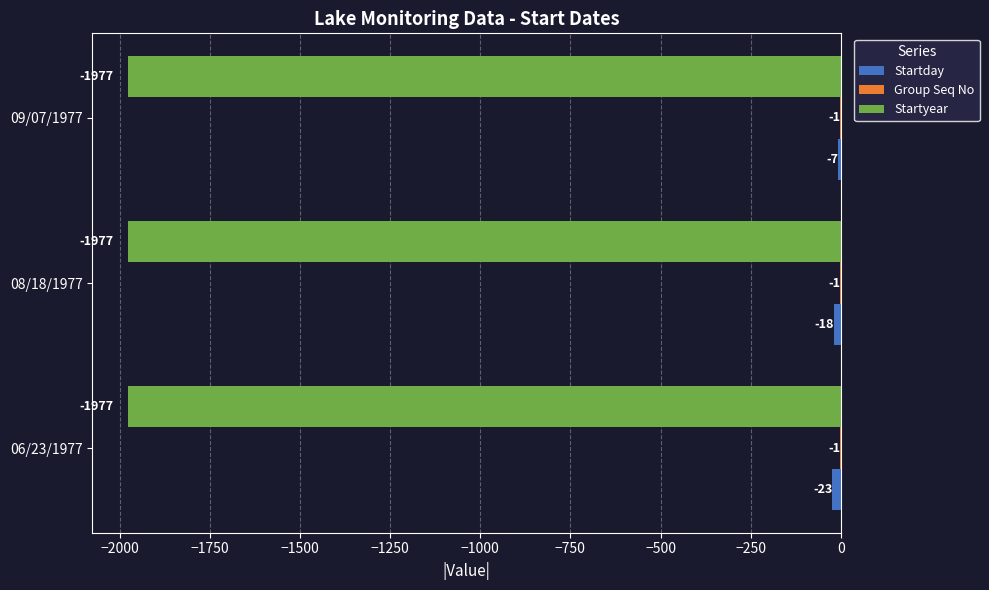

Between 06/23/1977 and 08/18/1977, which series saw the biggest shift?

Startday